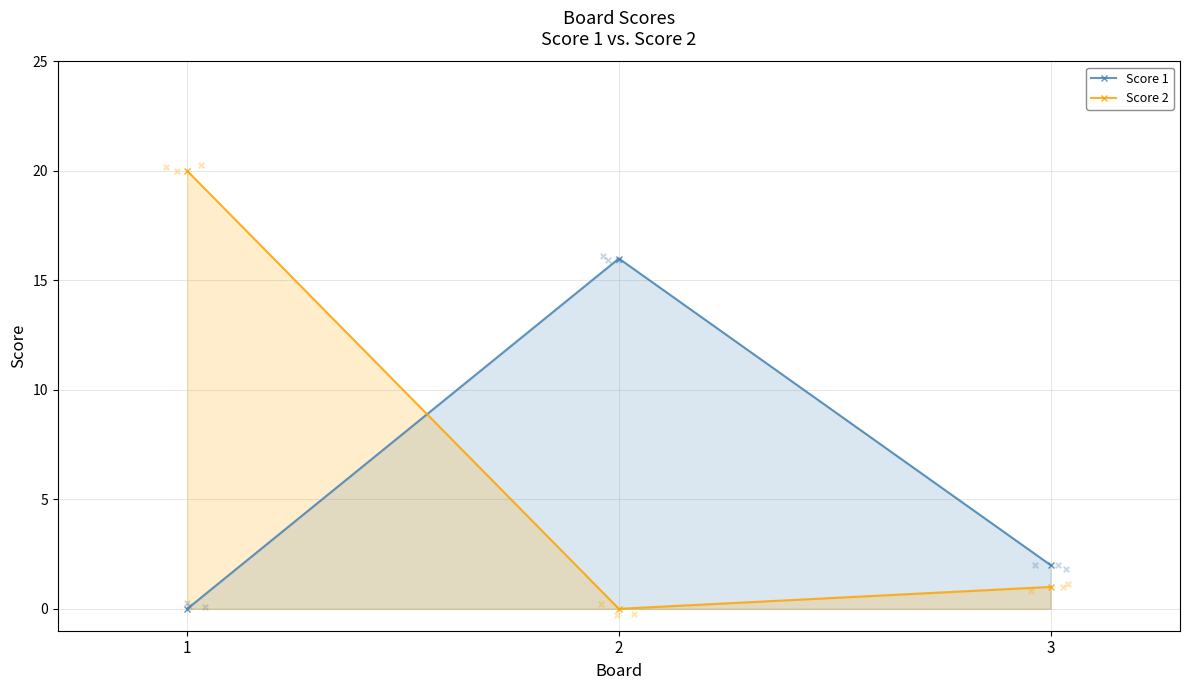

At which category is the sum across all series the highest?

1